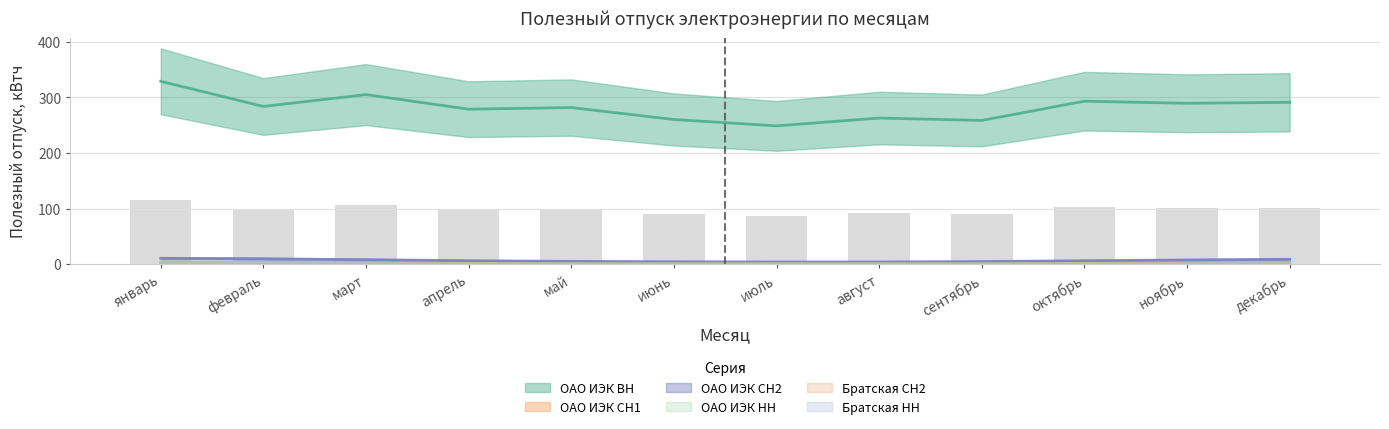

What is the total value across all series at декабрь?

305.4